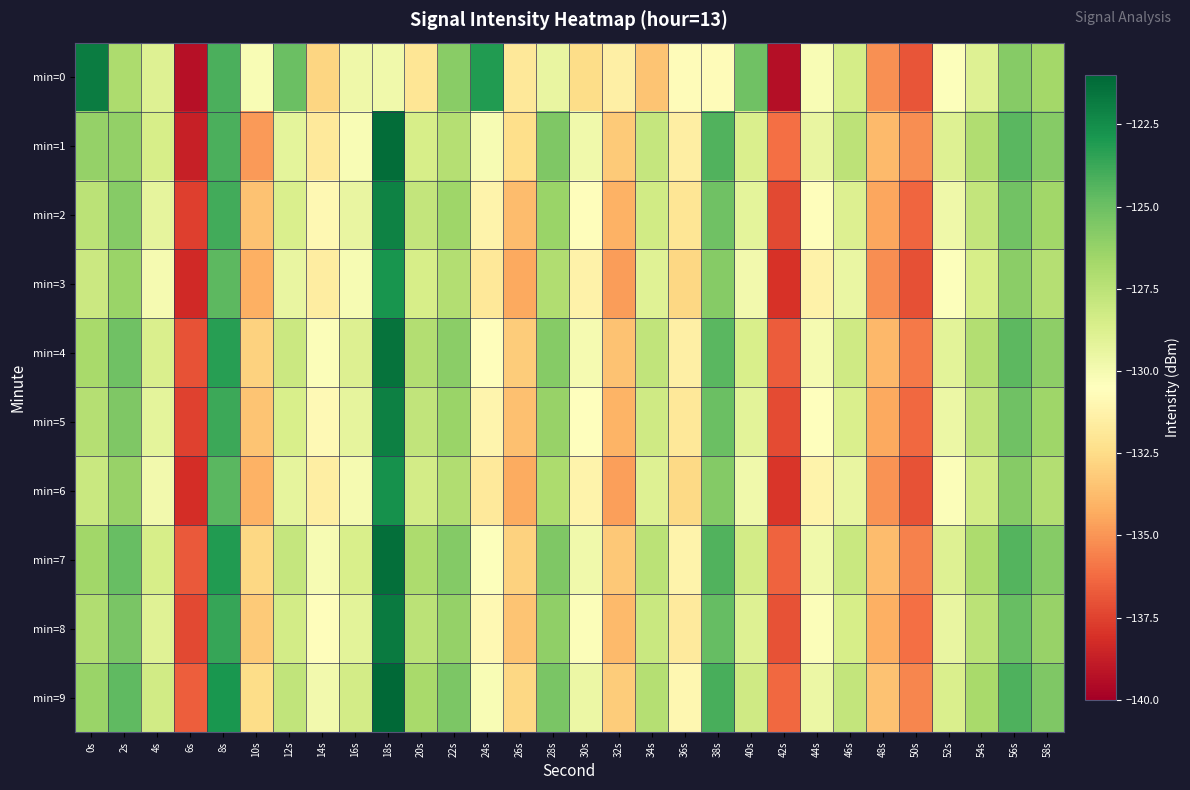

Reading left to right, transcribe all the data shown in this chart.

min=0: 0s=-121.8	2s=-127.0	4s=-128.9	6s=-139.3	8s=-124.2	10s=-130.2	12s=-125.0	14s=-132.8	16s=-129.7	18s=-129.8	20s=-132.0	22s=-125.8	24s=-123.1	26s=-131.9	28s=-129.4	30s=-132.5	32s=-131.5	34s=-133.5	36s=-130.7	38s=-130.7	40s=-125.1	42s=-139.4	44s=-130.2	46s=-128.4	48s=-135.1	50s=-136.9	52s=-130.4	54s=-128.9	56s=-125.8	58s=-126.6
min=1: 0s=-126.2	2s=-126.1	4s=-128.5	6s=-138.7	8s=-124.1	10s=-134.8	12s=-129.2	14s=-131.8	16s=-130.1	18s=-121.3	20s=-128.5	22s=-127.3	24s=-130.1	26s=-132.4	28s=-125.6	30s=-129.8	32s=-133.2	34s=-127.9	36s=-131.5	38s=-124.3	40s=-128.7	42s=-136.1	44s=-129.4	46s=-127.6	48s=-133.8	50s=-135.2	52s=-128.9	54s=-127.1	56s=-124.5	58s=-125.8
min=2: 0s=-127.5	2s=-125.8	4s=-129.3	6s=-137.6	8s=-123.9	10s=-133.5	12s=-128.7	14s=-130.9	16s=-129.4	18s=-122.1	20s=-127.8	22s=-126.5	24s=-131.2	26s=-133.7	28s=-126.4	30s=-130.6	32s=-134.1	34s=-128.3	36s=-132.0	38s=-125.1	40s=-129.2	42s=-137.3	44s=-130.6	46s=-128.8	48s=-134.5	50s=-136.4	52s=-129.7	54s=-127.8	56s=-125.2	58s=-126.6
min=3: 0s=-128.1	2s=-126.4	4s=-130.0	6s=-138.3	8s=-124.6	10s=-134.2	12s=-129.4	14s=-131.6	16s=-130.1	18s=-122.8	20s=-128.5	22s=-127.2	24s=-131.9	26s=-134.4	28s=-127.1	30s=-131.3	32s=-134.8	34s=-129.0	36s=-132.7	38s=-125.8	40s=-129.9	42s=-138.0	44s=-131.3	46s=-129.5	48s=-135.2	50s=-137.1	52s=-130.4	54s=-128.5	56s=-125.9	58s=-127.3
min=4: 0s=-126.8	2s=-125.1	4s=-128.7	6s=-137.0	8s=-123.3	10s=-132.9	12s=-128.1	14s=-130.3	16s=-128.8	18s=-121.5	20s=-127.2	22s=-125.9	24s=-130.6	26s=-133.1	28s=-125.8	30s=-130.0	32s=-133.5	34s=-127.7	36s=-131.4	38s=-124.5	40s=-128.6	42s=-136.7	44s=-130.0	46s=-128.2	48s=-133.9	50s=-135.8	52s=-129.1	54s=-127.2	56s=-124.6	58s=-126.0
min=5: 0s=-127.3	2s=-125.6	4s=-129.2	6s=-137.5	8s=-123.8	10s=-133.4	12s=-128.6	14s=-130.8	16s=-129.3	18s=-122.0	20s=-127.7	22s=-126.4	24s=-131.1	26s=-133.6	28s=-126.3	30s=-130.5	32s=-134.0	34s=-128.2	36s=-131.9	38s=-125.0	40s=-129.1	42s=-137.2	44s=-130.5	46s=-128.7	48s=-134.4	50s=-136.3	52s=-129.6	54s=-127.7	56s=-125.1	58s=-126.5
min=6: 0s=-128.0	2s=-126.3	4s=-129.9	6s=-138.2	8s=-124.5	10s=-134.1	12s=-129.3	14s=-131.5	16s=-130.0	18s=-122.7	20s=-128.4	22s=-127.1	24s=-131.8	26s=-134.3	28s=-127.0	30s=-131.2	32s=-134.7	34s=-128.9	36s=-132.6	38s=-125.7	40s=-129.8	42s=-137.9	44s=-131.2	46s=-129.4	48s=-135.1	50s=-137.0	52s=-130.3	54s=-128.4	56s=-125.8	58s=-127.2
min=7: 0s=-126.6	2s=-124.9	4s=-128.5	6s=-136.8	8s=-123.1	10s=-132.7	12s=-127.9	14s=-130.1	16s=-128.6	18s=-121.3	20s=-127.0	22s=-125.7	24s=-130.4	26s=-132.9	28s=-125.6	30s=-129.8	32s=-133.3	34s=-127.5	36s=-131.2	38s=-124.3	40s=-128.4	42s=-136.5	44s=-129.8	46s=-128.0	48s=-133.7	50s=-135.6	52s=-128.9	54s=-127.0	56s=-124.4	58s=-125.8
min=8: 0s=-127.1	2s=-125.4	4s=-129.0	6s=-137.3	8s=-123.6	10s=-133.2	12s=-128.4	14s=-130.6	16s=-129.1	18s=-121.8	20s=-127.5	22s=-126.2	24s=-130.9	26s=-133.4	28s=-126.1	30s=-130.3	32s=-133.8	34s=-128.0	36s=-131.7	38s=-124.8	40s=-128.9	42s=-137.0	44s=-130.3	46s=-128.5	48s=-134.2	50s=-136.1	52s=-129.4	54s=-127.5	56s=-124.9	58s=-126.3
min=9: 0s=-126.4	2s=-124.7	4s=-128.3	6s=-136.6	8s=-122.9	10s=-132.5	12s=-127.7	14s=-129.9	16s=-128.4	18s=-121.1	20s=-126.8	22s=-125.5	24s=-130.2	26s=-132.7	28s=-125.4	30s=-129.6	32s=-133.1	34s=-127.3	36s=-131.0	38s=-124.1	40s=-128.2	42s=-136.3	44s=-129.6	46s=-127.8	48s=-133.5	50s=-135.4	52s=-128.7	54s=-126.8	56s=-124.2	58s=-125.6